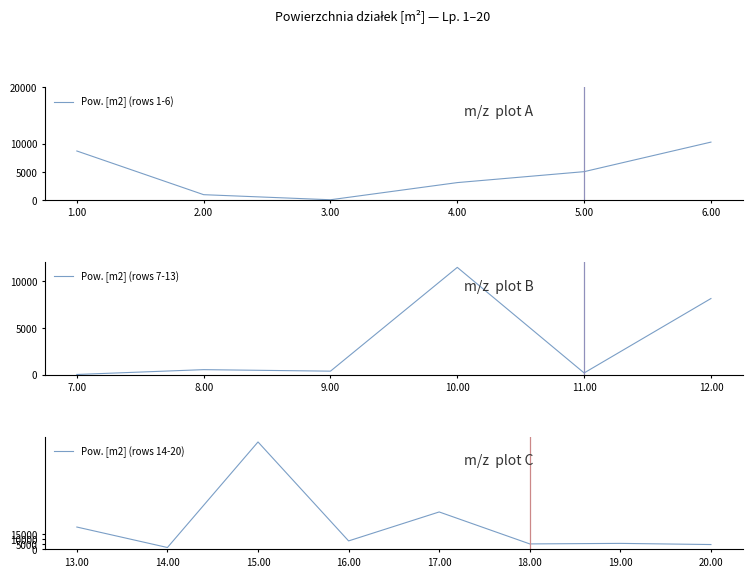

What is the difference between the second highest and second lowest values?

36388